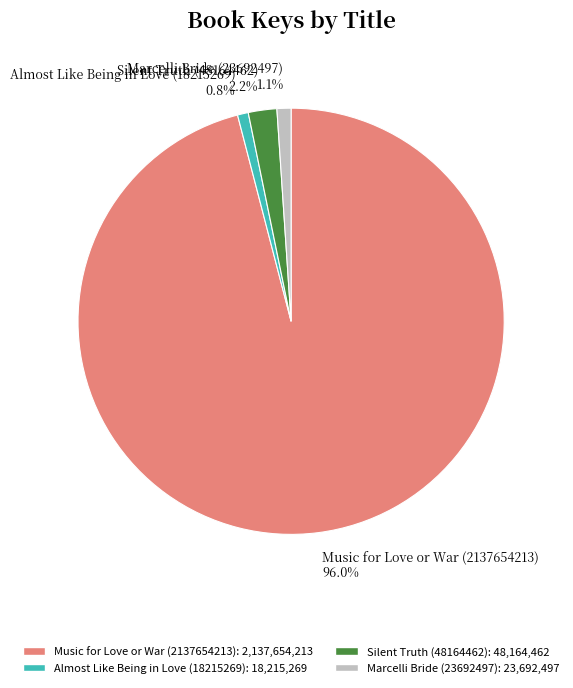

Combined, what portion of the pie is Silent Truth (48164462) and Almost Like Being in Love (18215269)?

3.0%